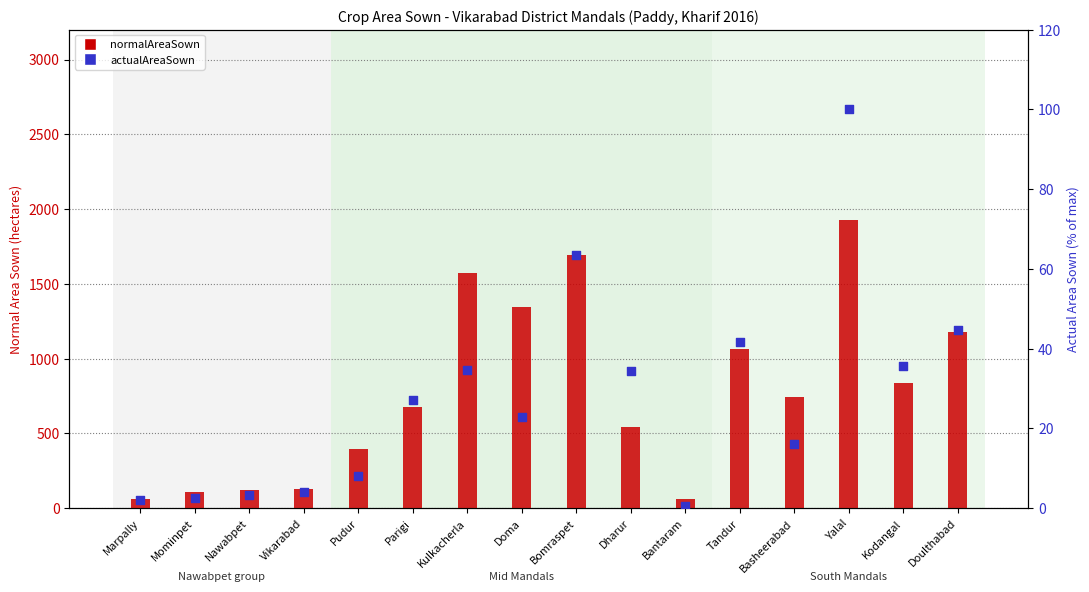

Which series has the largest total across all categories?

normalAreaSown